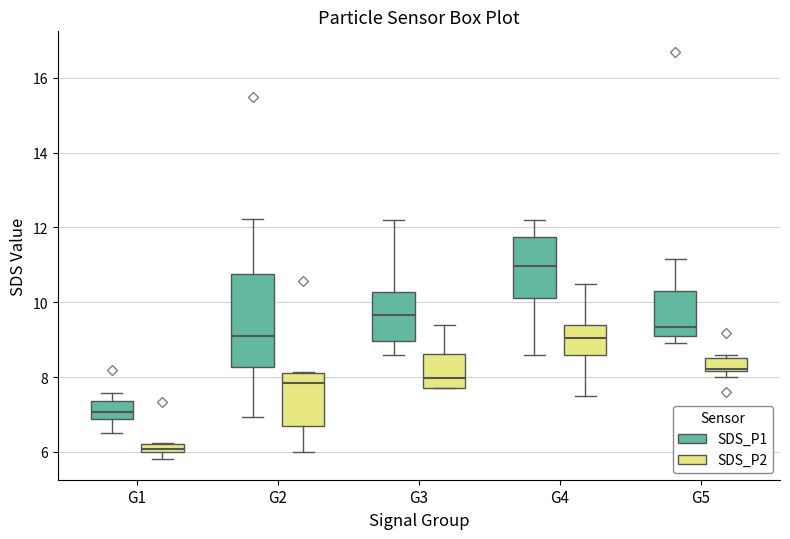

Which box's median line is the highest?

G4 (SDS_P1)